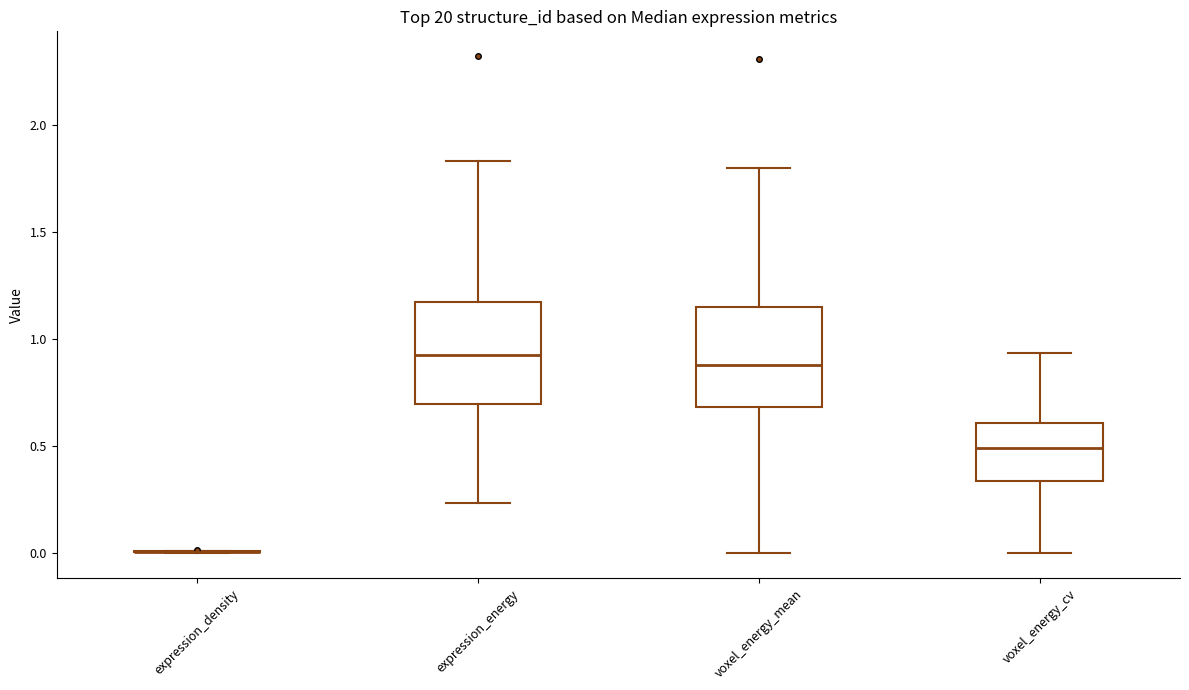

Reading left to right, transcribe this box plot: for each box, give where its median line is, the range the box spans, and where its two whiskers end, as read against the y-axis. The values are not printed on the chart, so give them approximately, as read against the axis.

expression_density: box collapsed to a line at 0.00, whiskers 0.00 to 0.00
expression_energy: median 0.90, box 0.70 to 1.20, whiskers 0.25 to 1.85
voxel_energy_mean: median 0.90, box 0.70 to 1.15, whiskers 0.00 to 1.80
voxel_energy_cv: median 0.50, box 0.35 to 0.60, whiskers 0.00 to 0.95